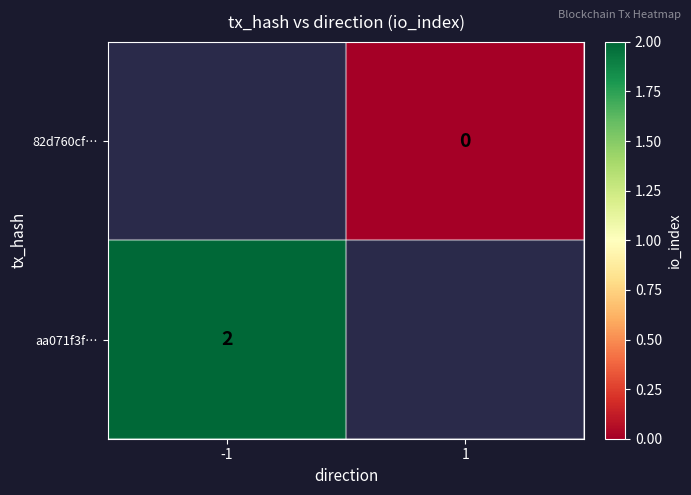

The value of aa071f3f… at -1 is 1. True or false?

False